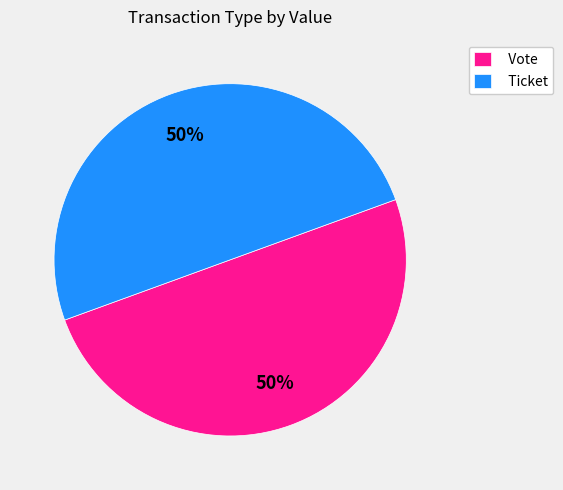

How many slices are in this pie chart?

2